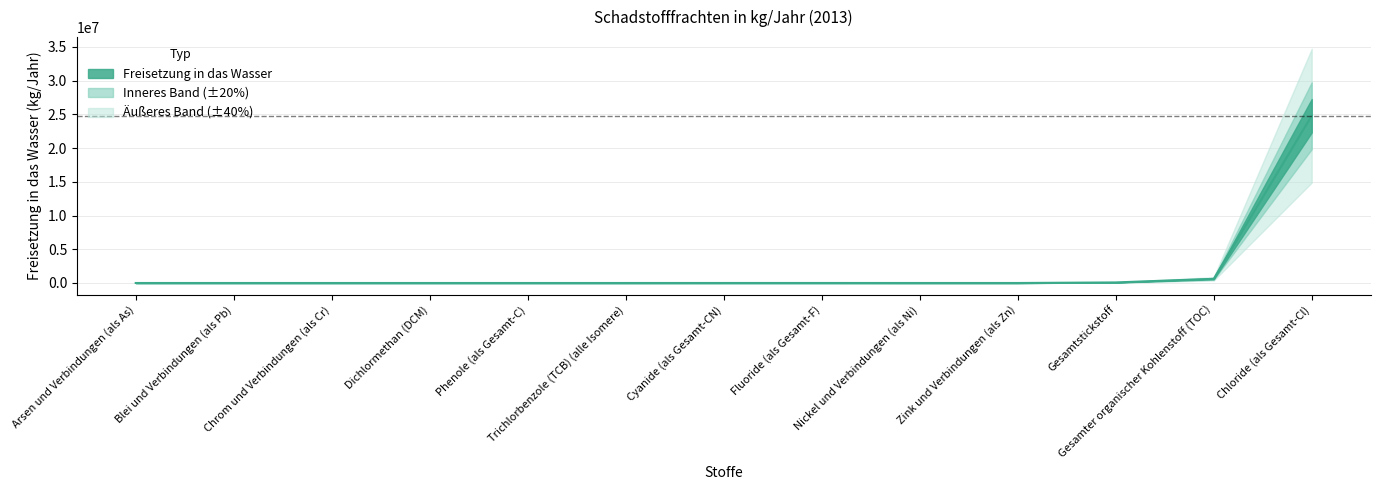

Reading left to right, list all the values displayed in this chart.

Arsen und Verbindungen (als As)=19	Blei und Verbindungen (als Pb)=23	Chrom und Verbindungen (als Cr)=68	Dichlormethan (DCM)=20	Phenole (als Gesamt-C)=74	Trichlorbenzole (TCB) (alle Isomere)=5	Cyanide (als Gesamt-CN)=2160	Fluoride (als Gesamt-F)=2330	Nickel und Verbindungen (als Ni)=140	Zink und Verbindungen (als Zn)=242	Gesamtstickstoff=83700	Gesamter organischer Kohlenstoff (TOC)=615100	Chloride (als Gesamt-Cl)=24800000